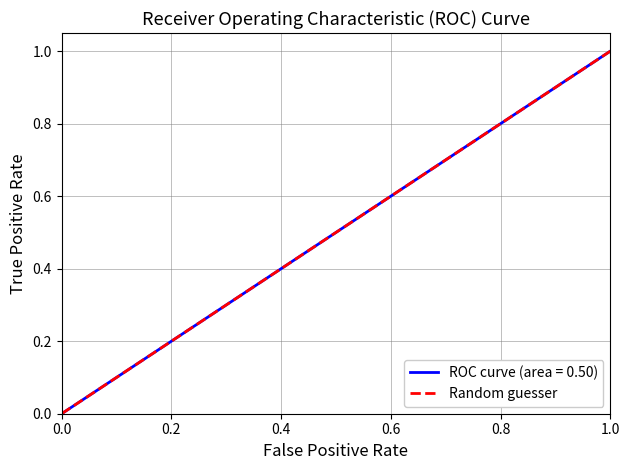

Is it true that ROC curve (area = 0.50) equals 0.0 at 0.0?

True